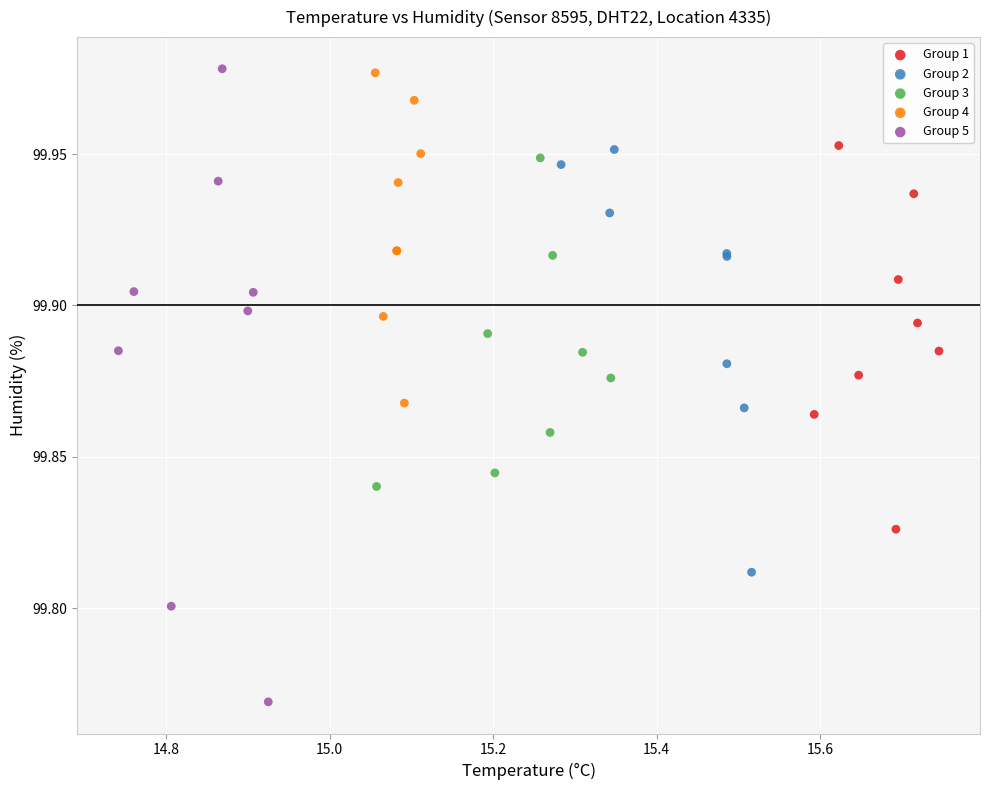

Which series reaches the minimum Y coordinate?

Group 5